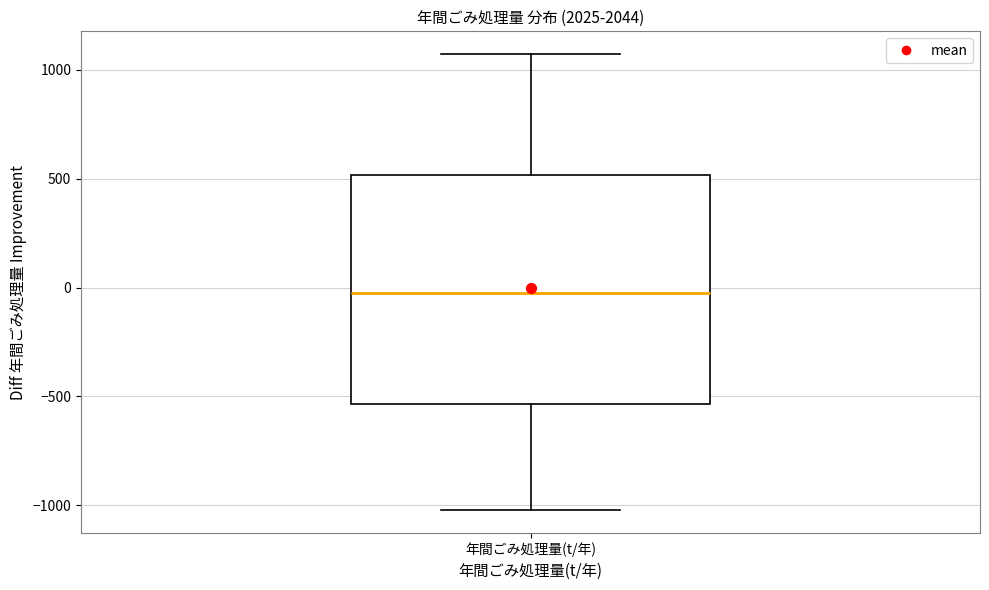

Where does the median line of the box for 年間ごみ処理量(t/年) sit on the y-axis? The values are not printed on the chart, so give them approximately, as read against the axis.

0